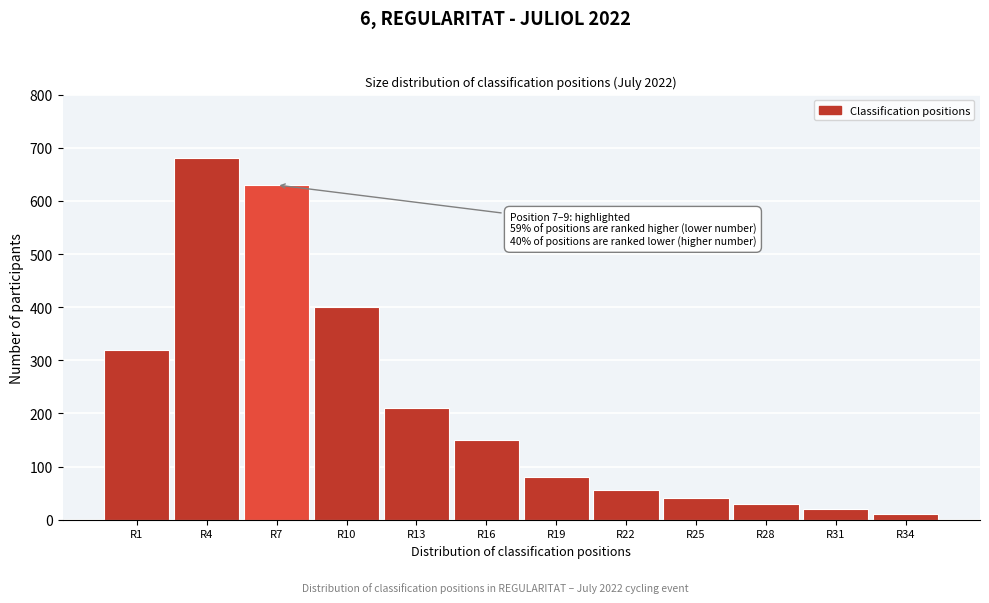

Reading left to right, extract all data points from this chart.

320	680	630	400	210	150	80	55	40	30	20	10